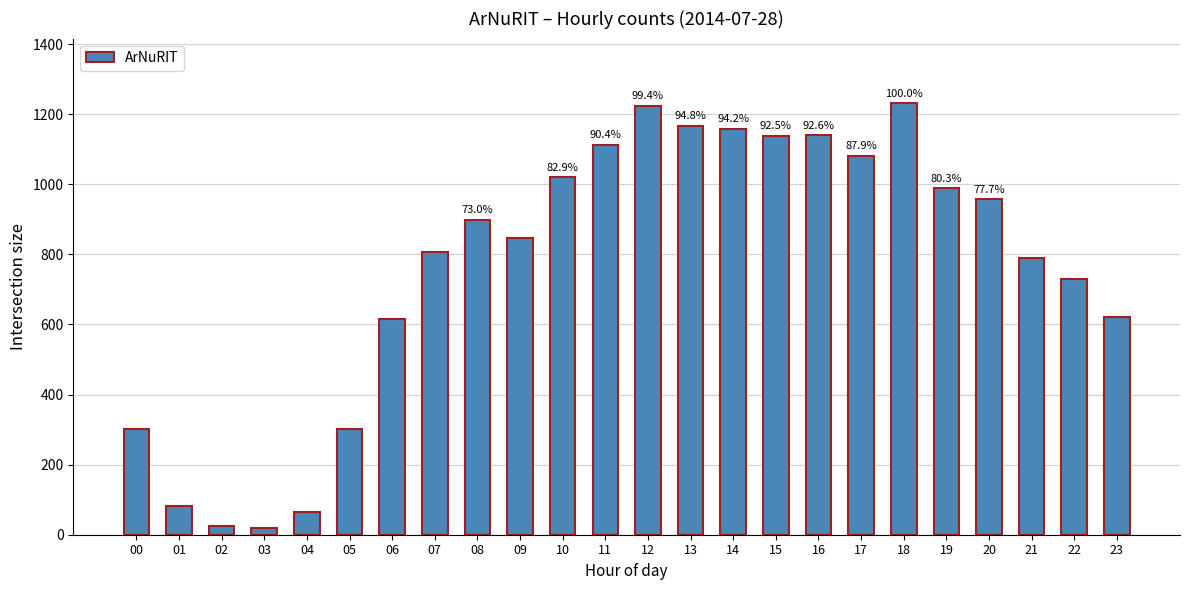

Approximately how many times larger is the value at 15 compared to 23?

1.8